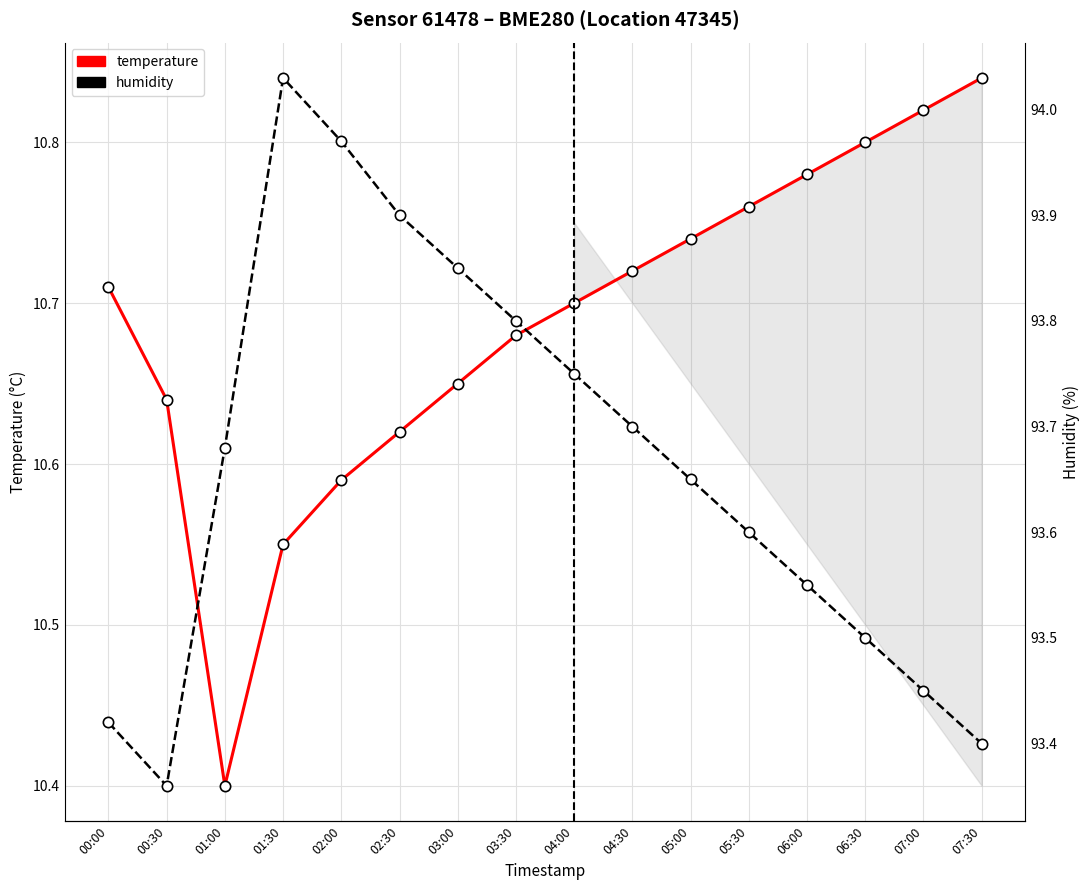

What are all the series names shown in the legend?

temperature, humidity